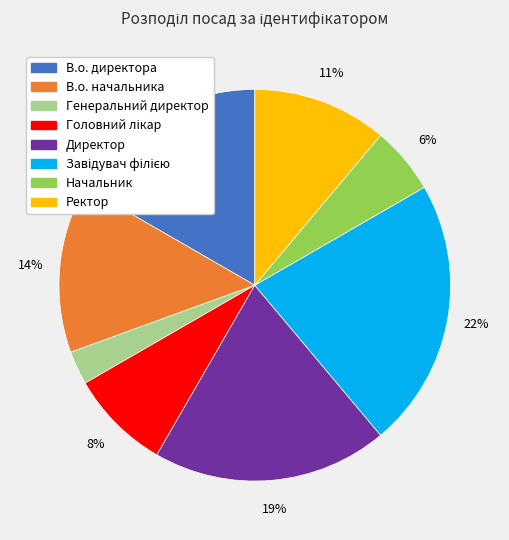

What is the smallest slice in the pie chart?

Генеральний директор